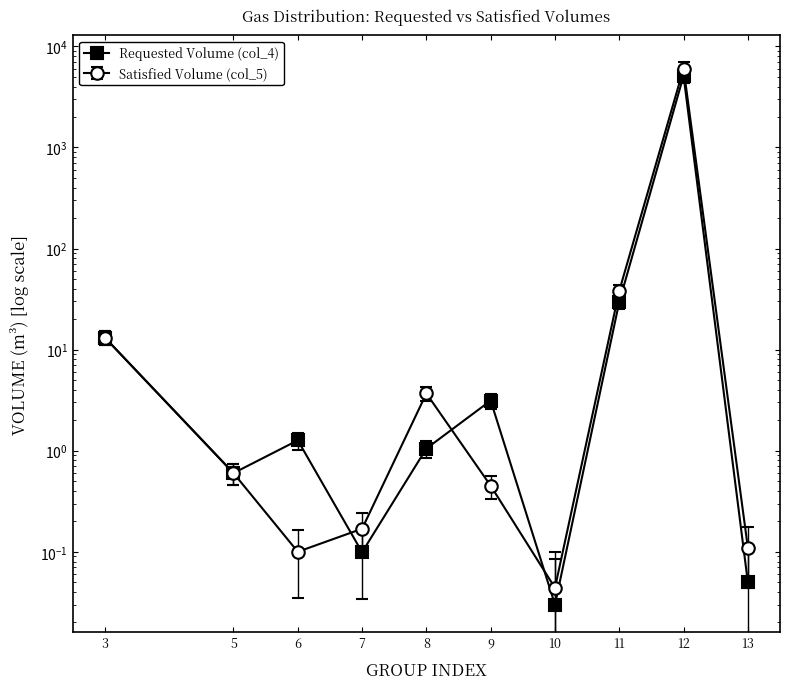

Where do Requested Volume (col_4) and Satisfied Volume (col_5) first cross each other?

6 and 7